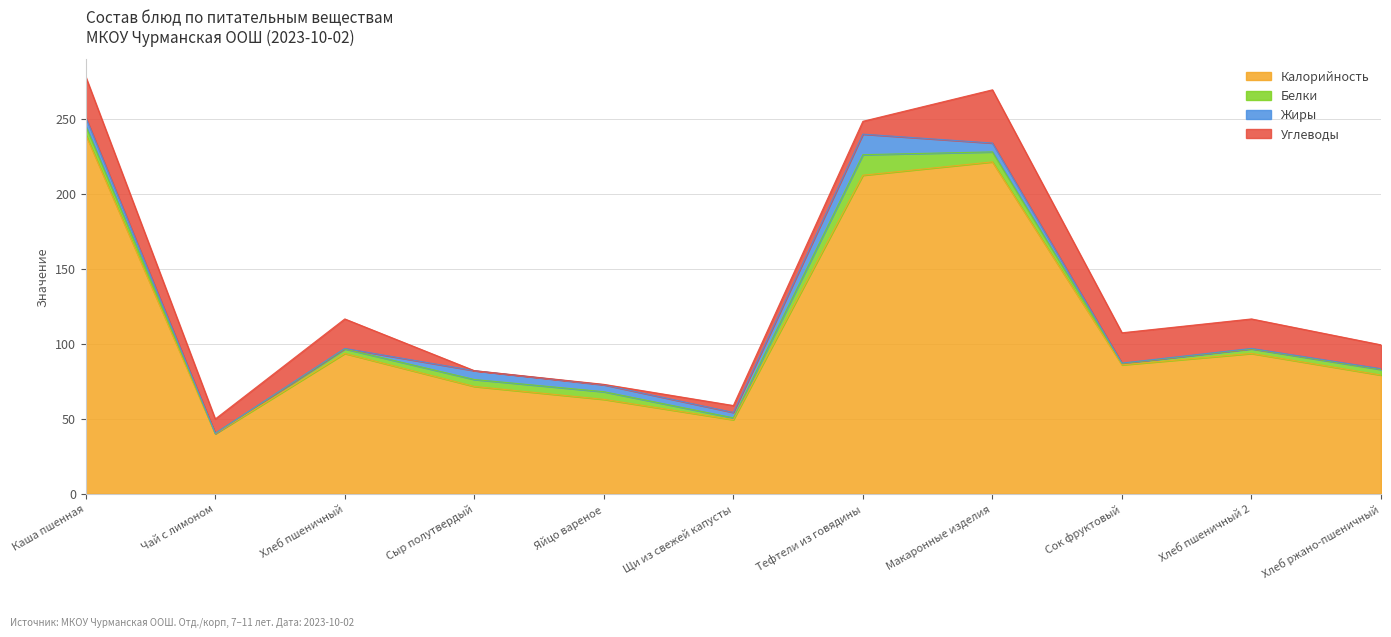

What is the difference between the second highest and second lowest values in the Калорийность series?

172.0